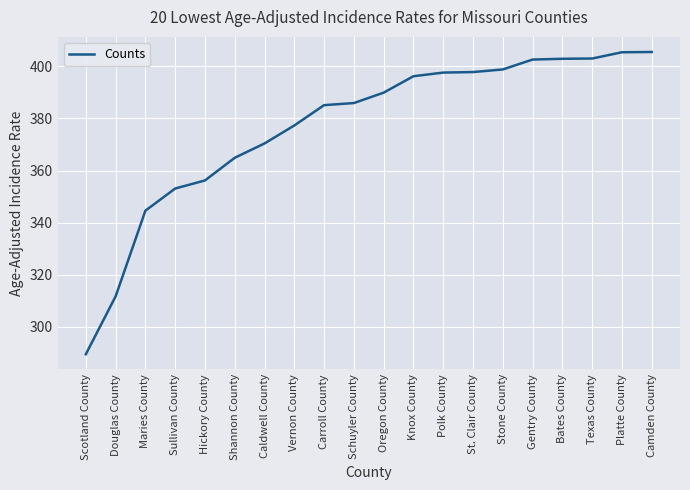

At which label does the data first exceed 389?

Oregon County